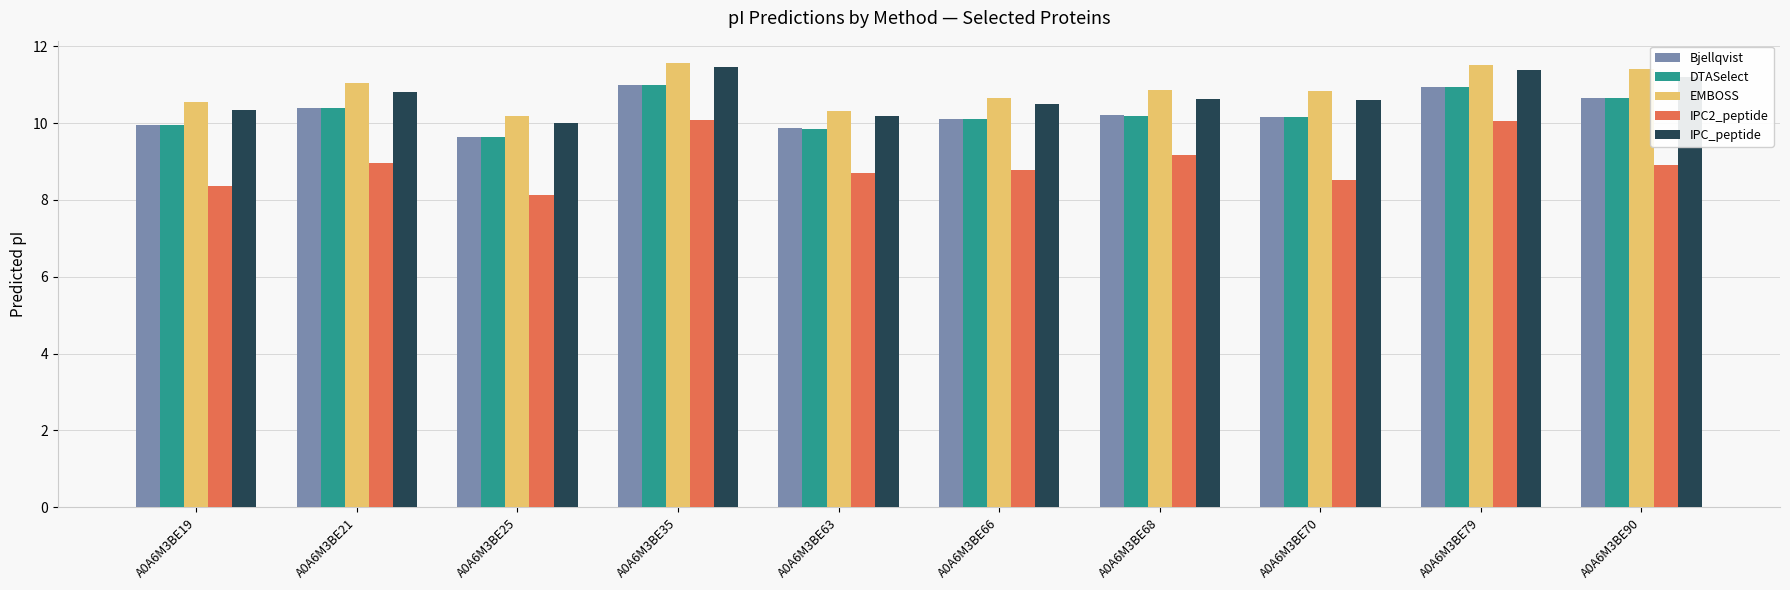

What is the difference between the second highest and minimum values in the EMBOSS series?

1.3